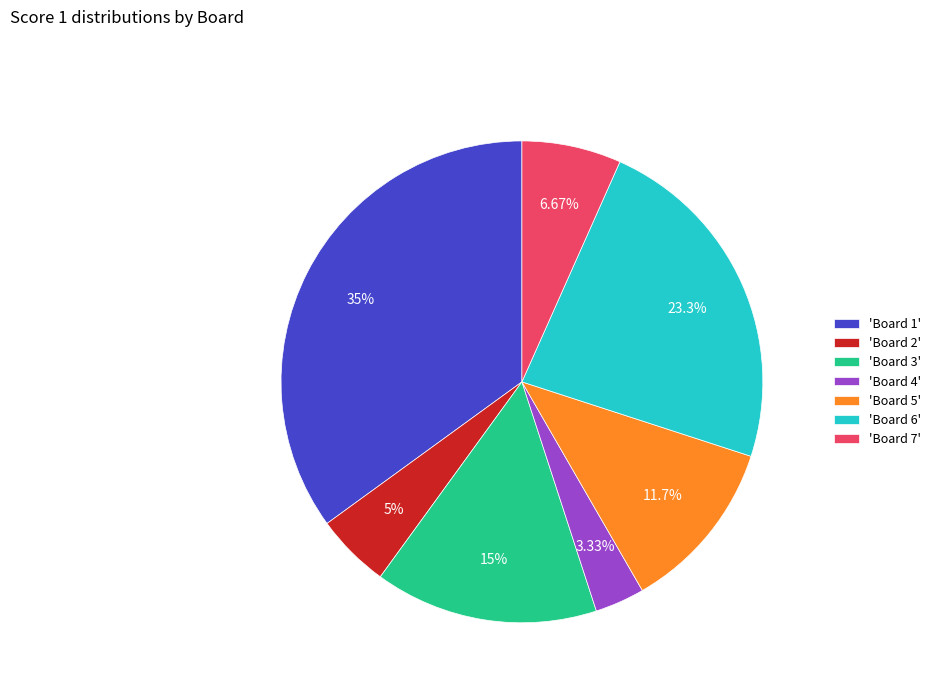

How many segments does this pie chart have?

7